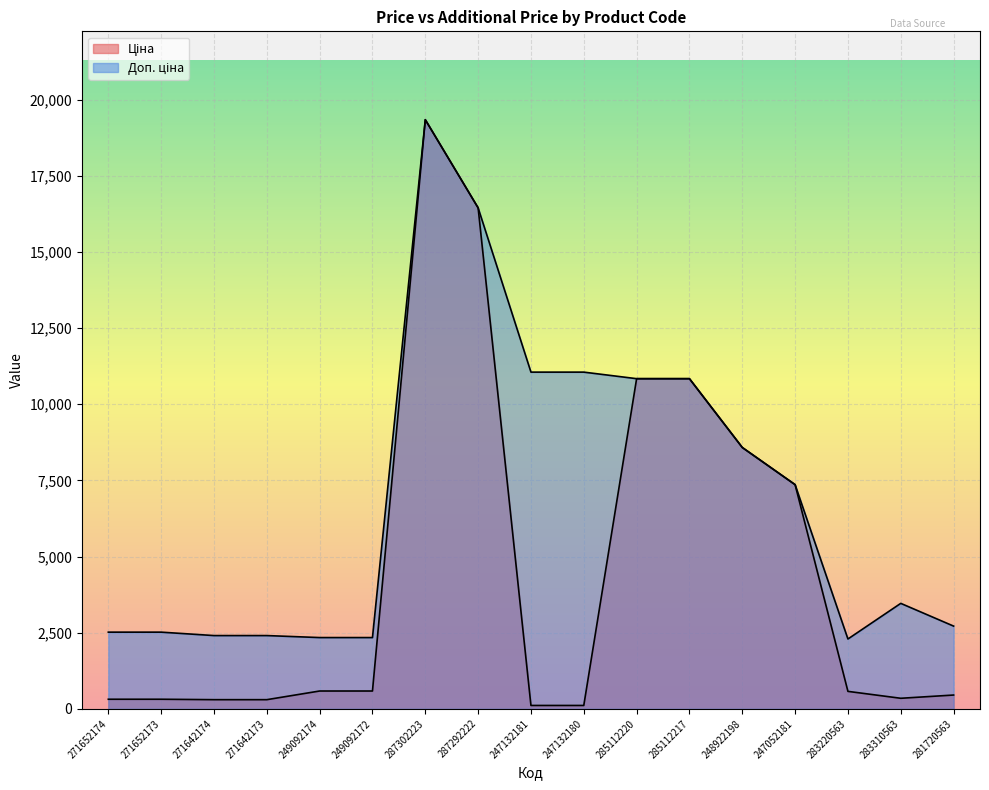

How many lines are shown in the chart?

2